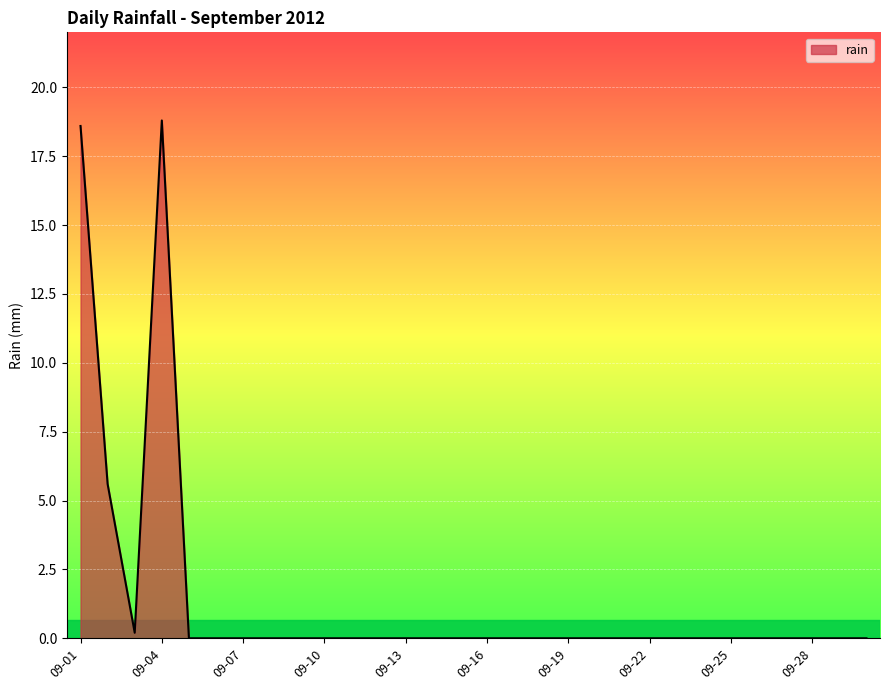

How many categories are shown in the chart?

30